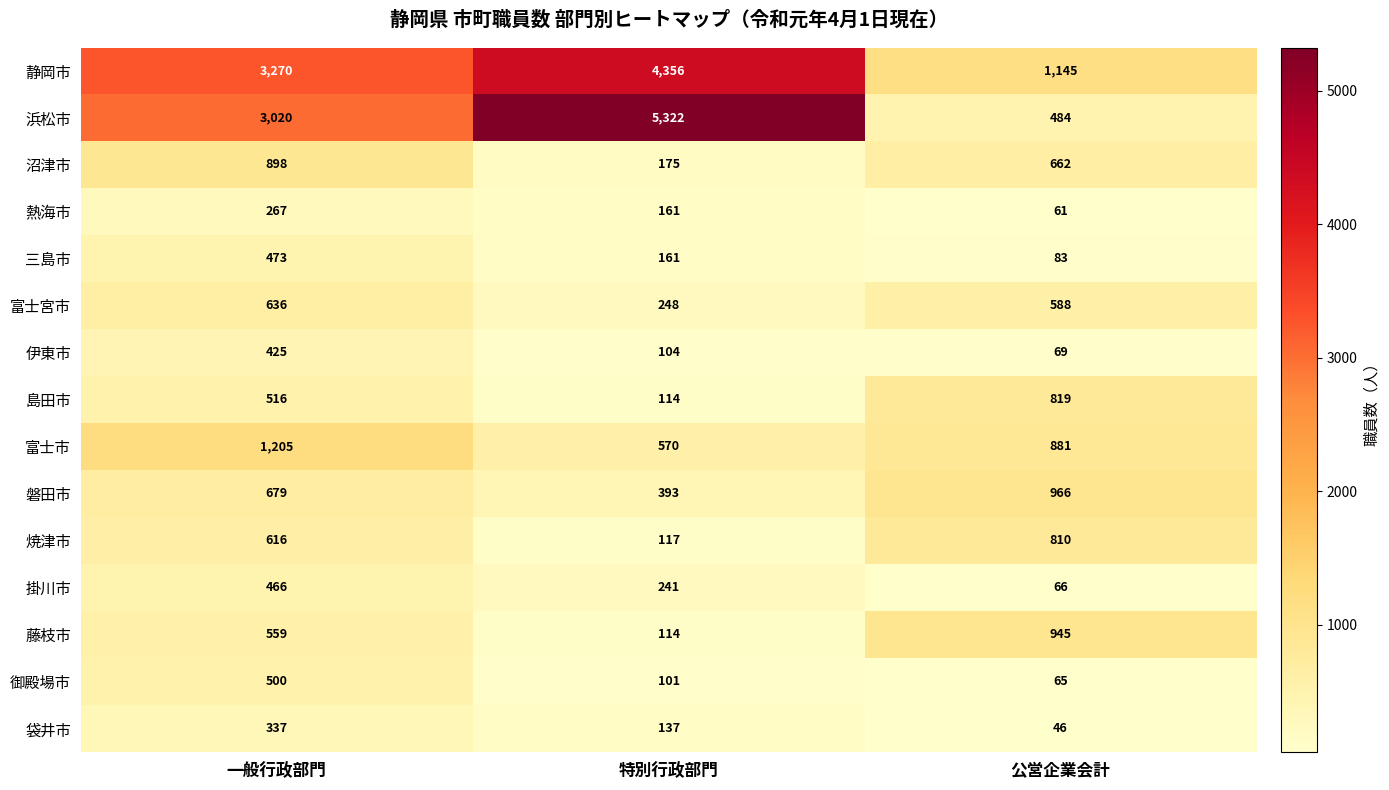

Where is 静岡市 nearest to the value 2750?

一般行政部門